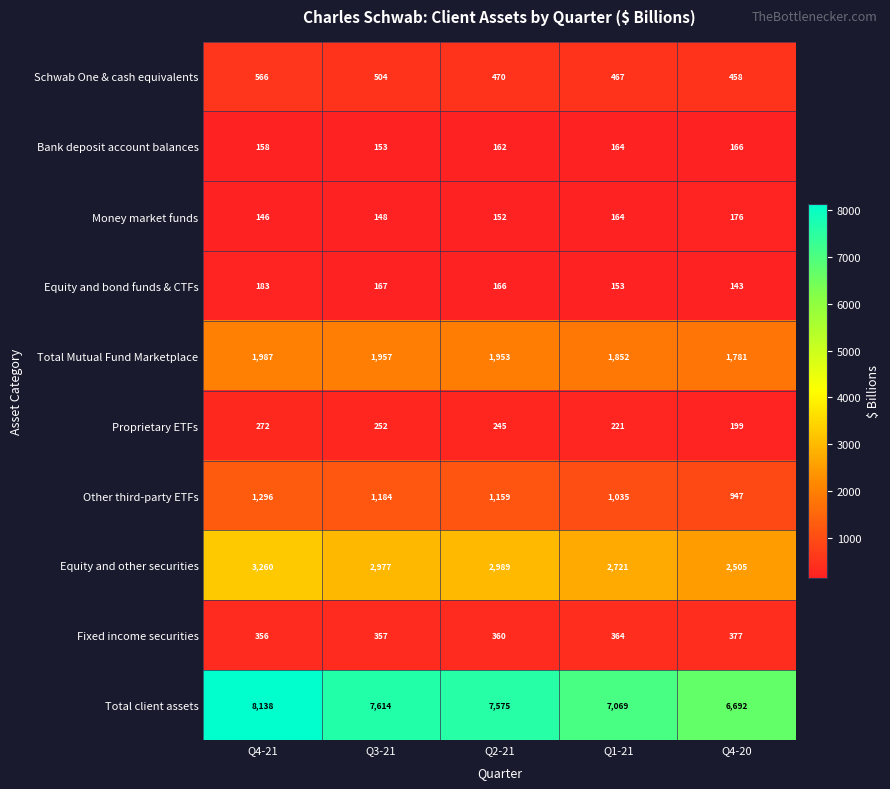

How many series are shown in this chart?

10